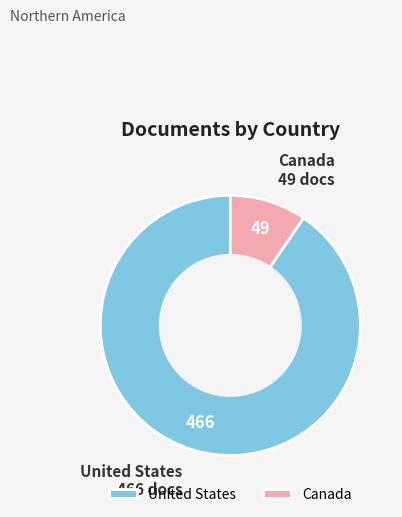

Which category has the smallest portion of the pie?

Canada